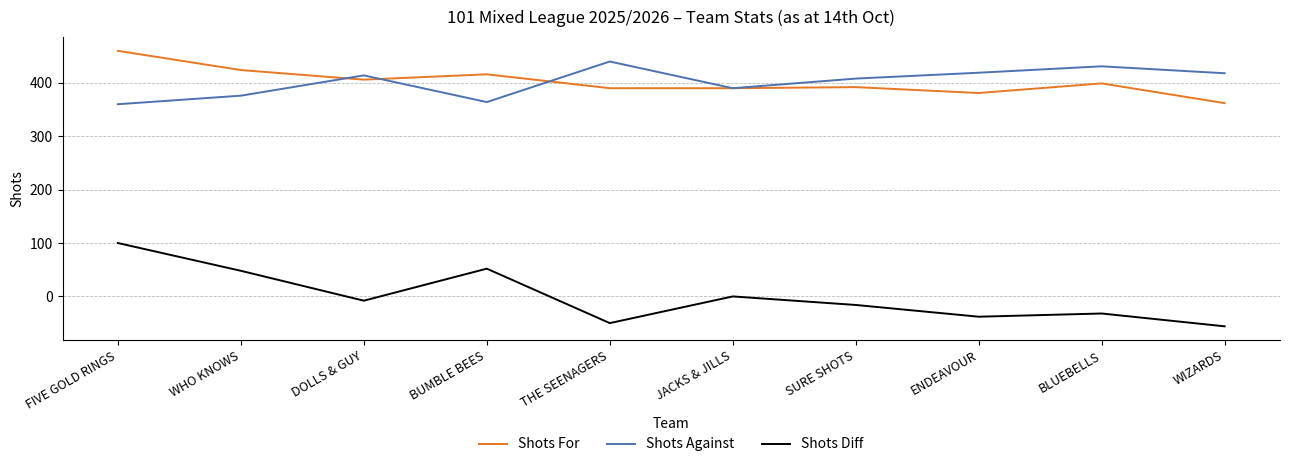

How many lines are shown in the chart?

3